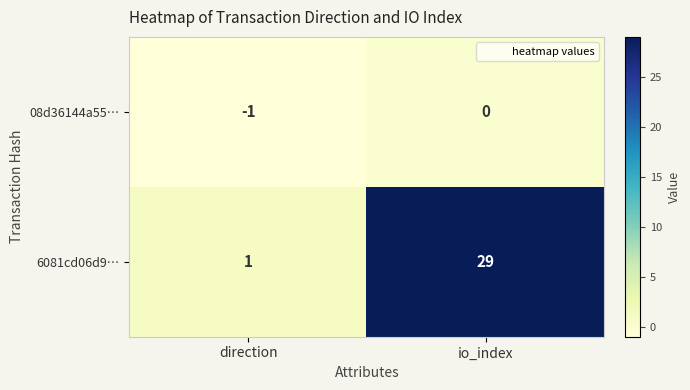

List the series in order of their peak value, lowest first.

08d36144a55…, 6081cd06d9…